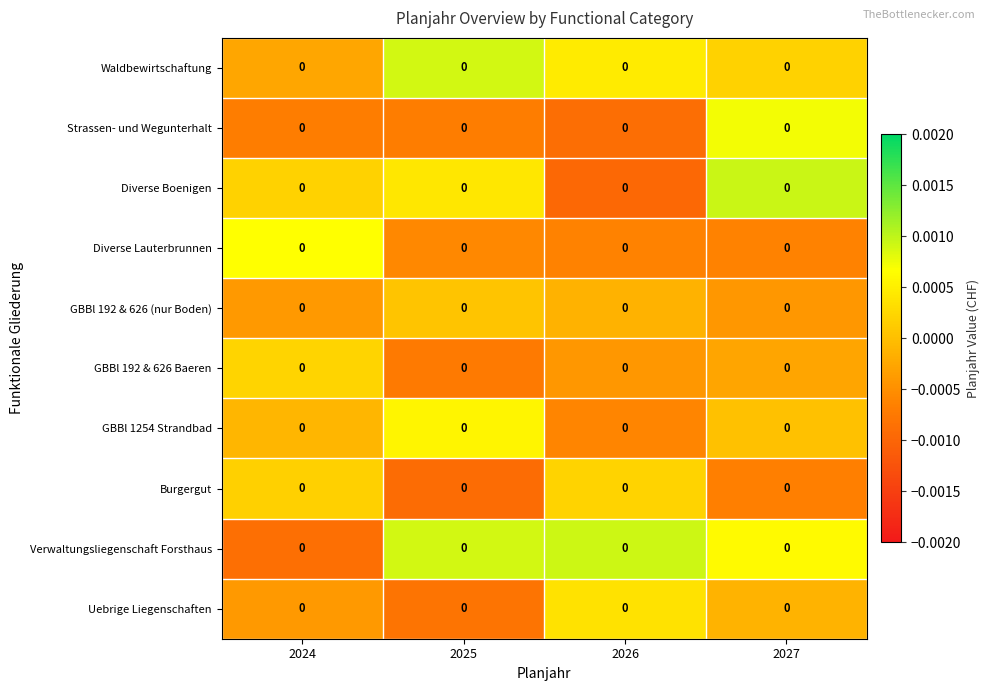

At how many categories does at least one series exceed 0?

4